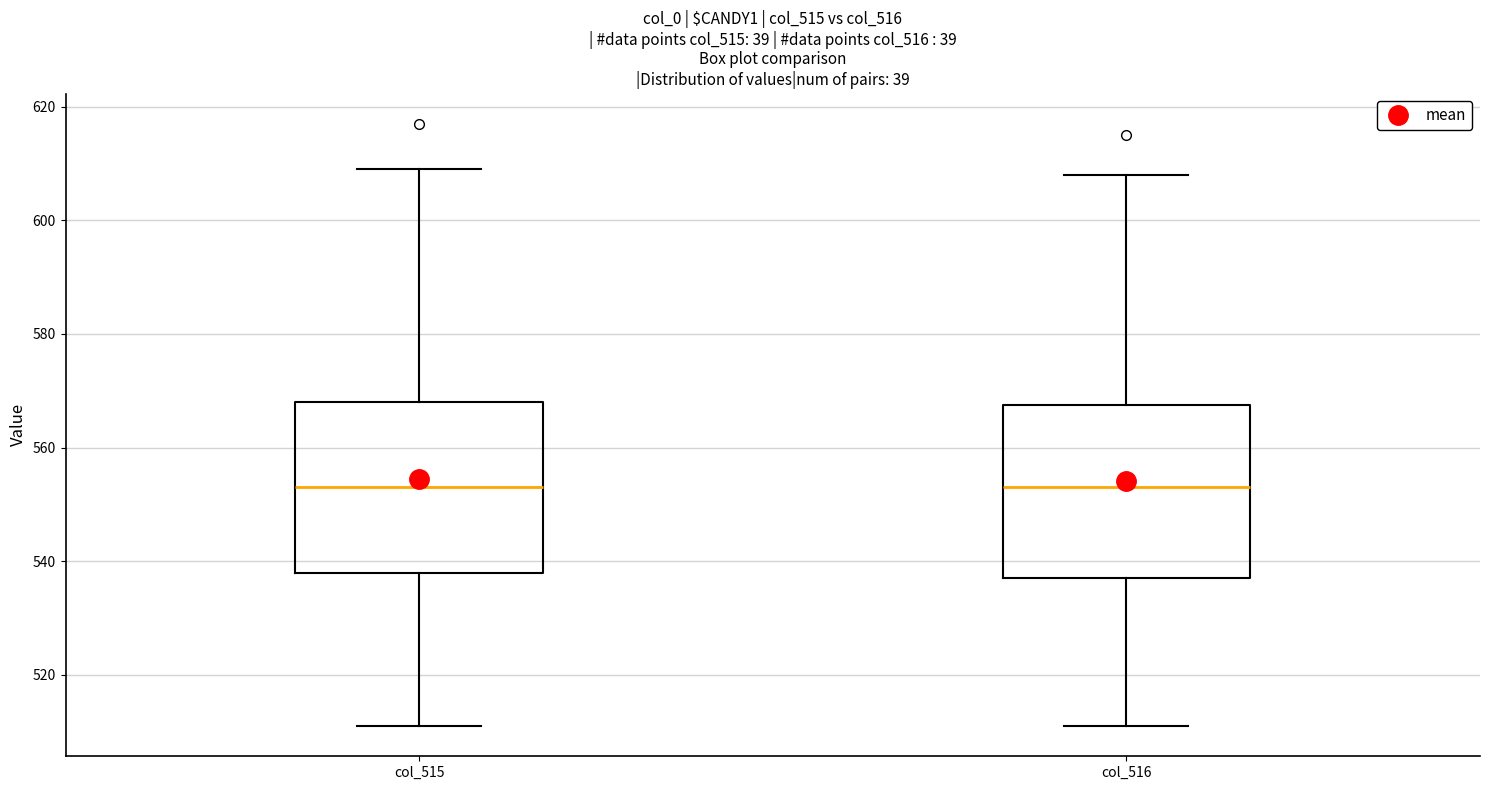

Reading left to right, transcribe this box plot: for each box, give where its median line is, the range the box spans, and where its two whiskers end, as read against the y-axis. The values are not printed on the chart, so give them approximately, as read against the axis.

col_515: median 554, box 538 to 568, whiskers 512 to 610
col_516: median 554, box 538 to 568, whiskers 512 to 608